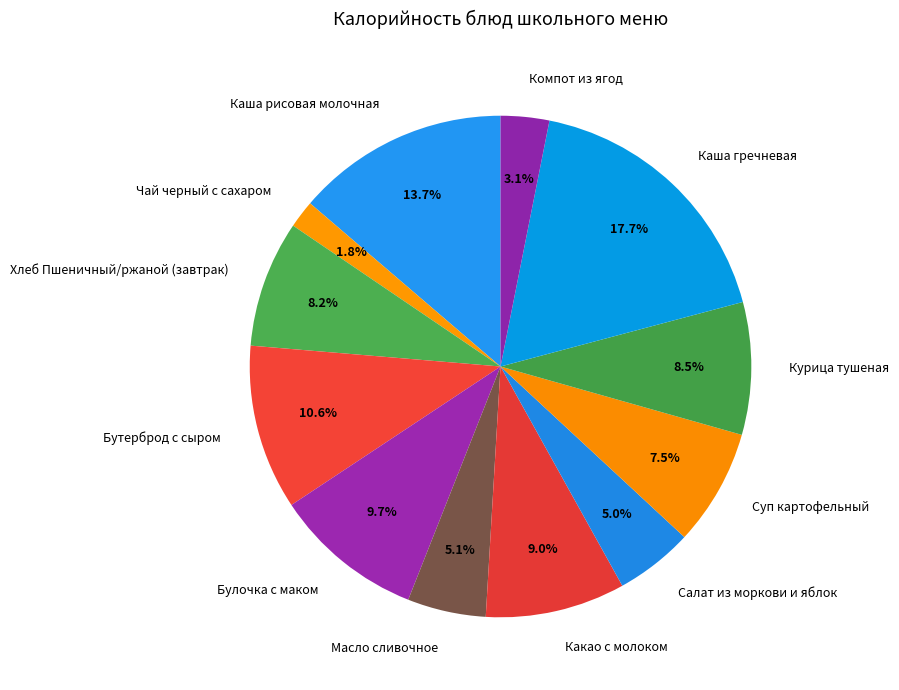

Which category has the smallest portion of the pie?

Чай черный с сахаром